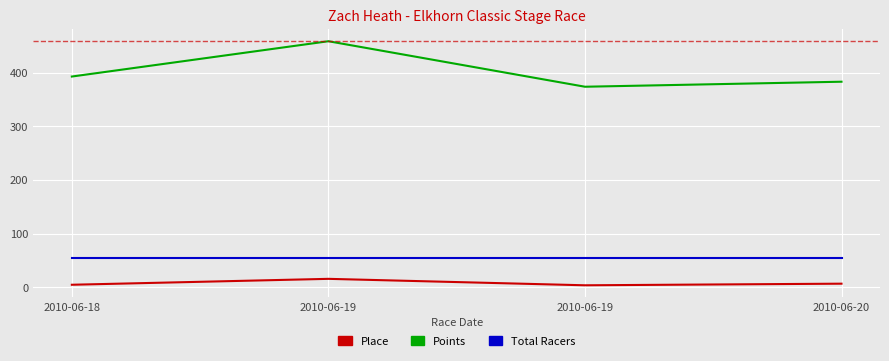

Is the value of Total Racers at 2010-06-18 greater than the value of Place at 2010-06-19?

Yes